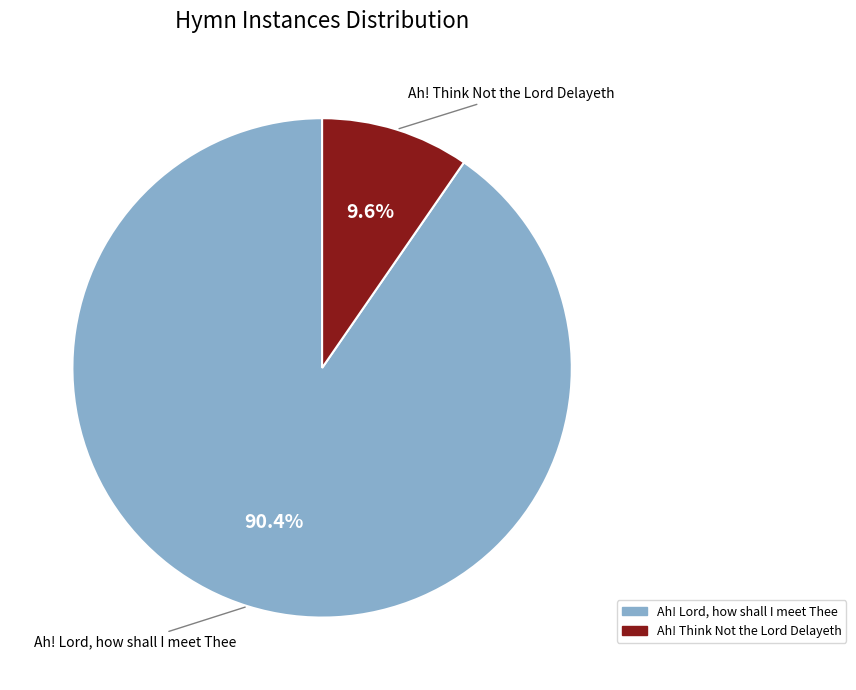

True or false: Ah! Think Not the Lord Delayeth accounts for 1% of the total.

False